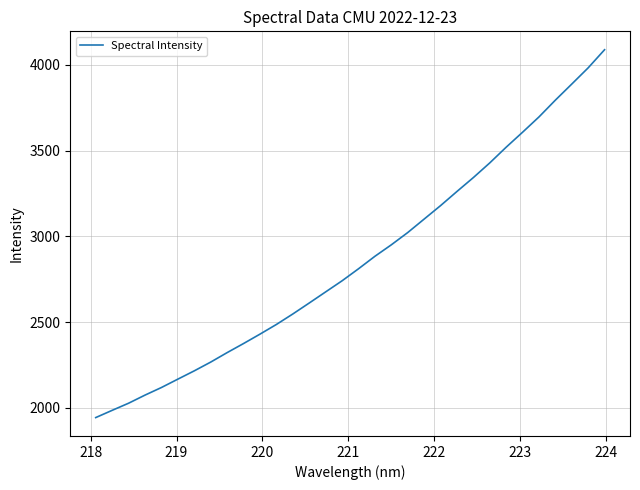

True or false: there are more than 2 points higher than both neighbors.

False